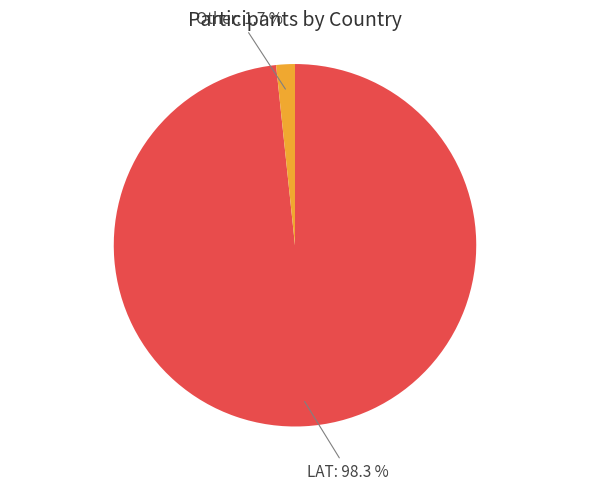

Which category has the smallest portion of the pie?

Other